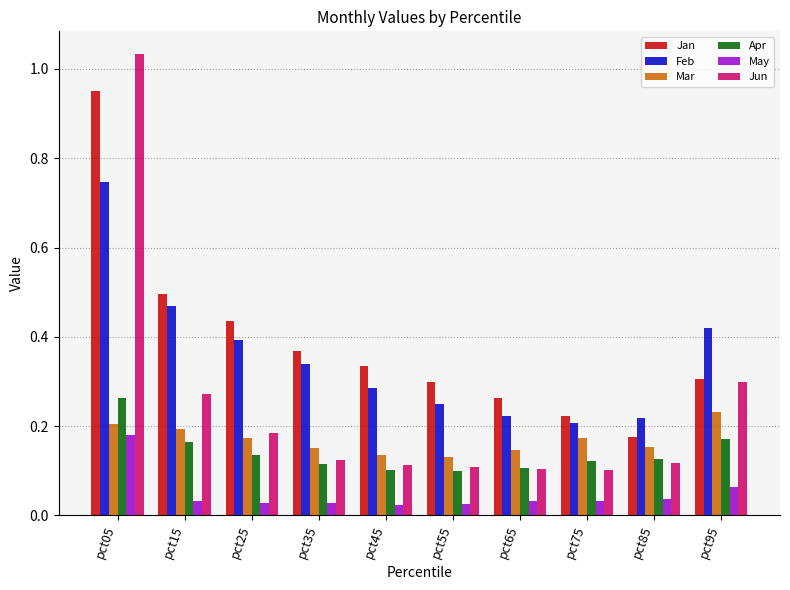

What are all the series names shown in the legend?

Jan, Feb, Mar, Apr, May, Jun